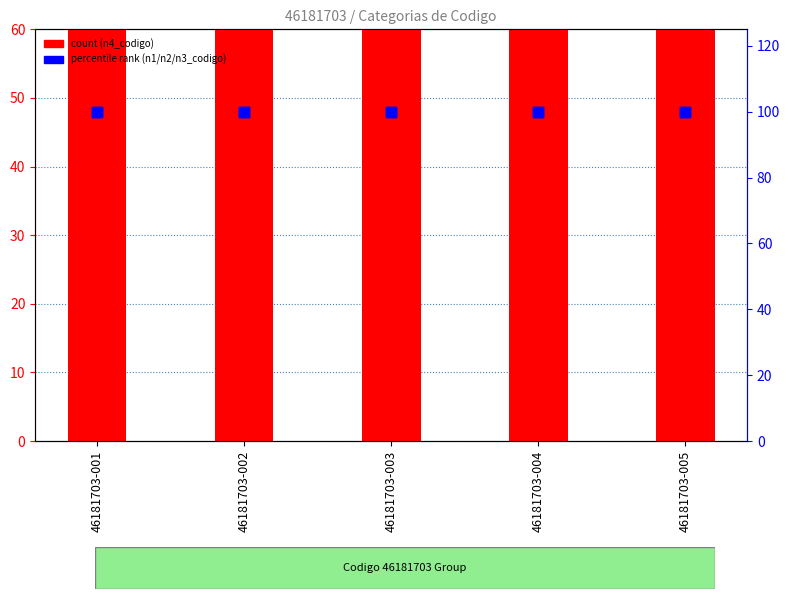

Which series reaches the maximum Y coordinate?

n4_codigo